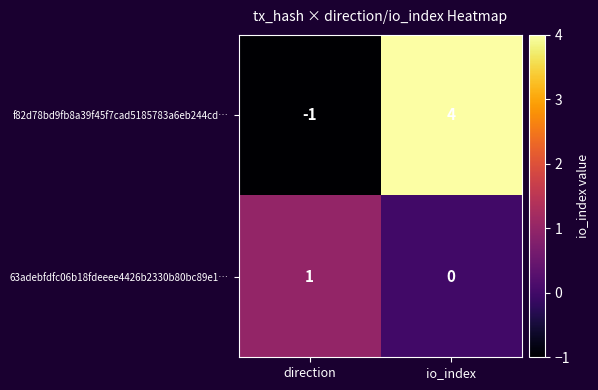

At which category does the chart reach its peak across all series?

io_index